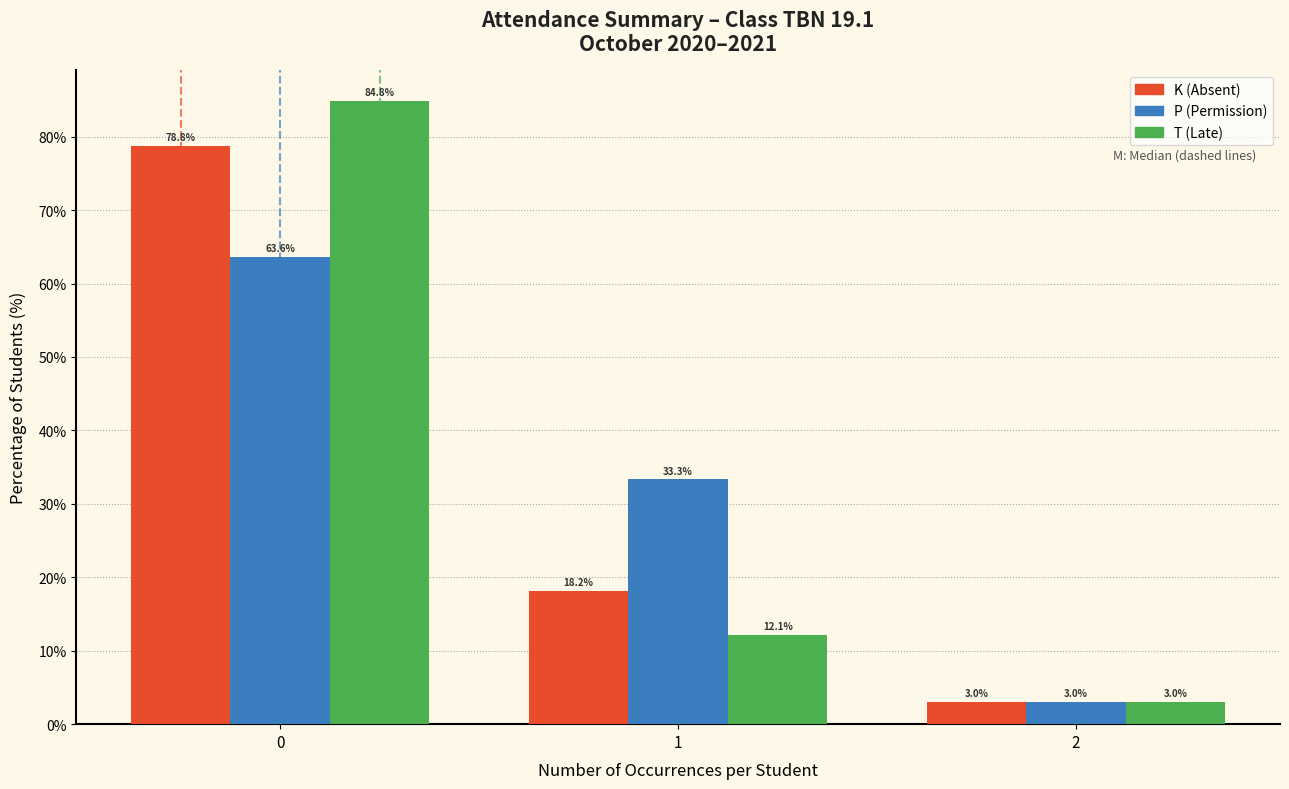

Reading left to right, transcribe all the data shown in this chart.

K (Absent): 78.8	18.2	3.0
P (Permission): 63.6	33.3	3.0
T (Late): 84.8	12.1	3.0